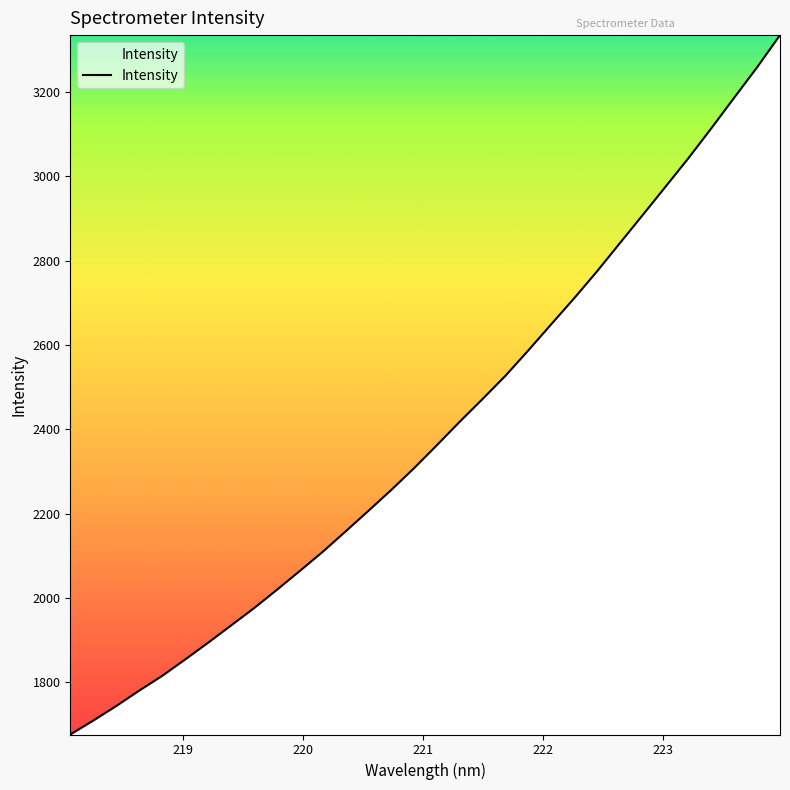

What is the difference between the maximum and minimum values?

1658.7